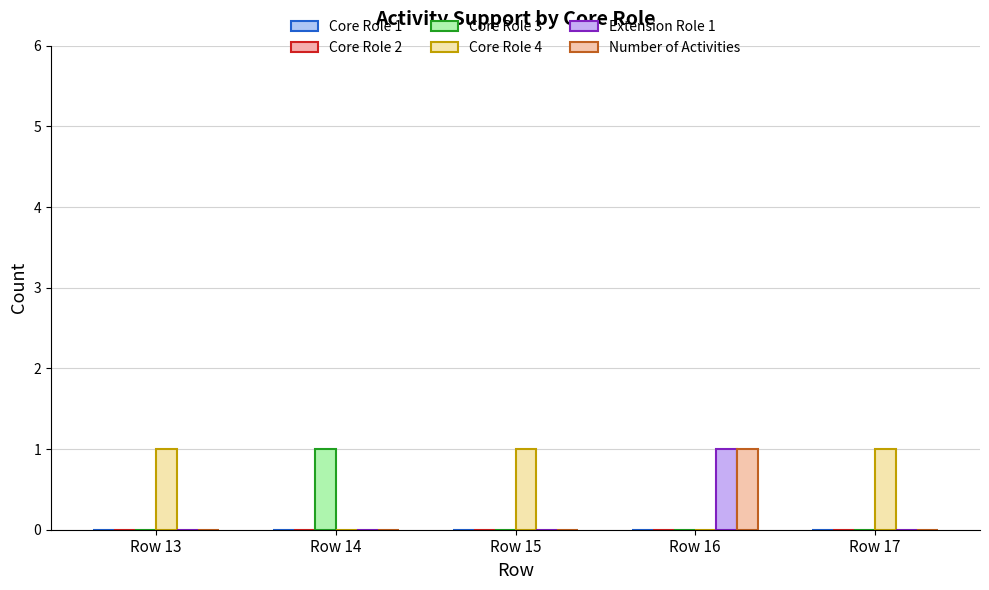

Reading right to left, list all the values displayed in this chart.

Core Role 1: 0	0	0	0	0
Core Role 2: 0	0	0	0	0
Core Role 3: 0	0	0	1	0
Core Role 4: 1	0	1	0	1
Extension Role 1: 0	1	0	0	0
Number of Activities: 0	1	0	0	0